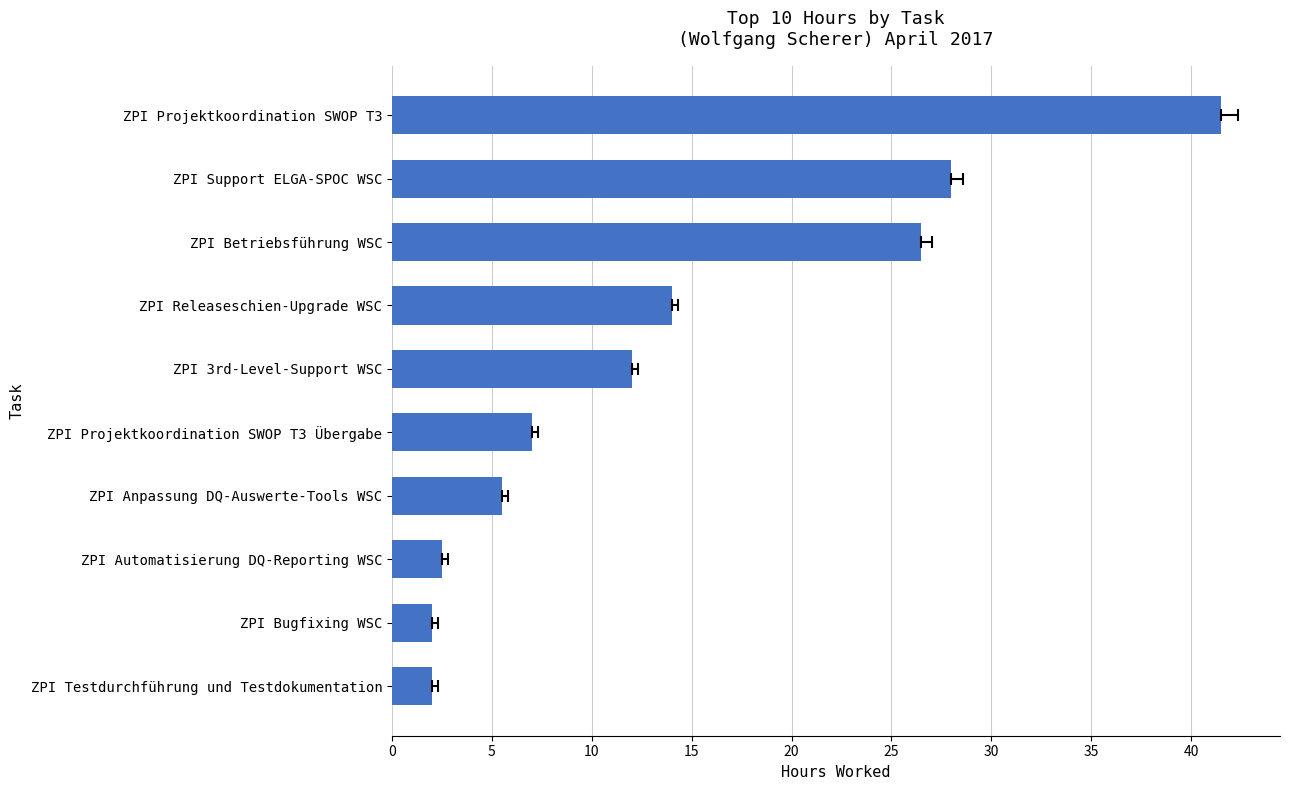

Is it true that the value at ZPI Testdurchführung und Testdokumentation is 3.5?

False